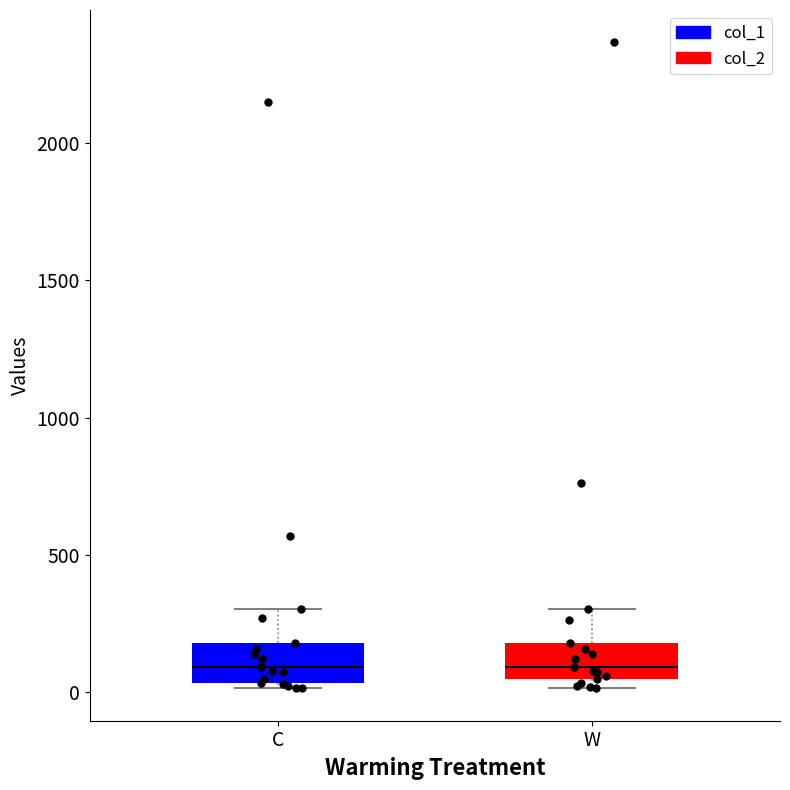

Reading left to right, transcribe this box plot: for each box, give where its median line is, the range the box spans, and where its two whiskers end, as read against the y-axis. The values are not printed on the chart, so give them approximately, as read against the axis.

C: median 100, box 50 to 200, whiskers 0 to 300
W: median 100, box 50 to 200, whiskers 0 to 300